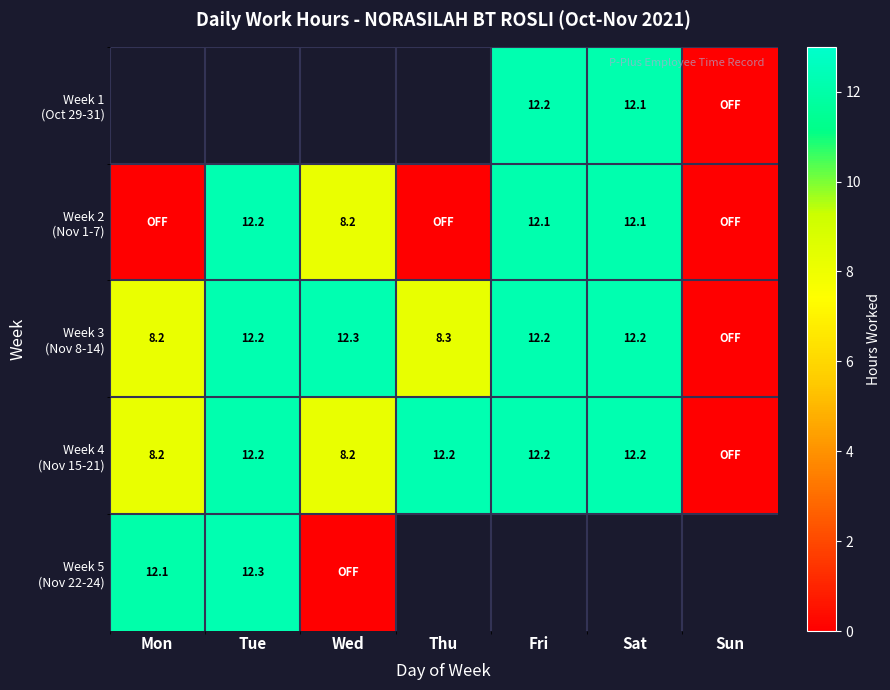

Is the value of Week 1 (Oct 29-31) at Sun greater than the value of Week 3 (Nov 8-14) at Sat?

No